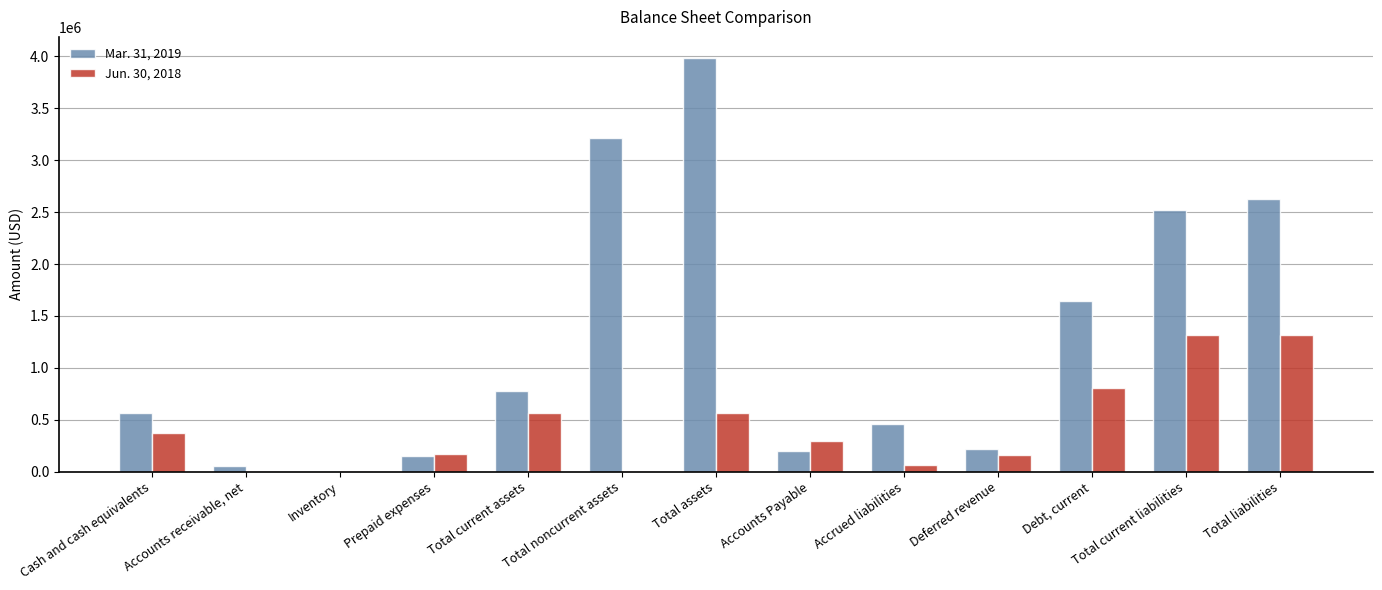

What is the total value across all series at Accounts receivable, net?

66597